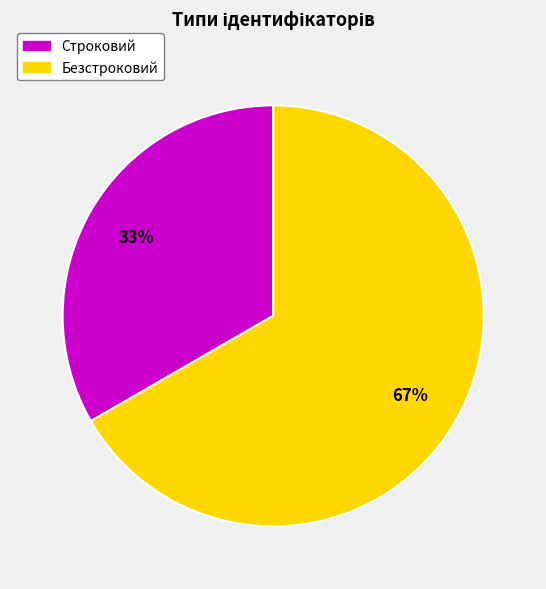

What percentage is the Строковий slice, to the nearest percent?

33%